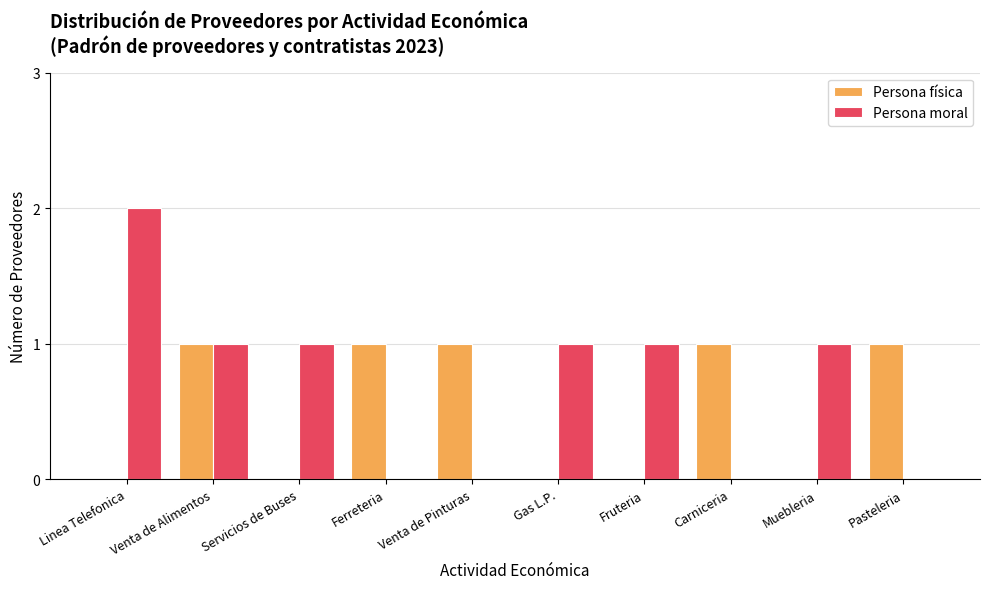

Which series has the largest total across all categories?

Persona moral